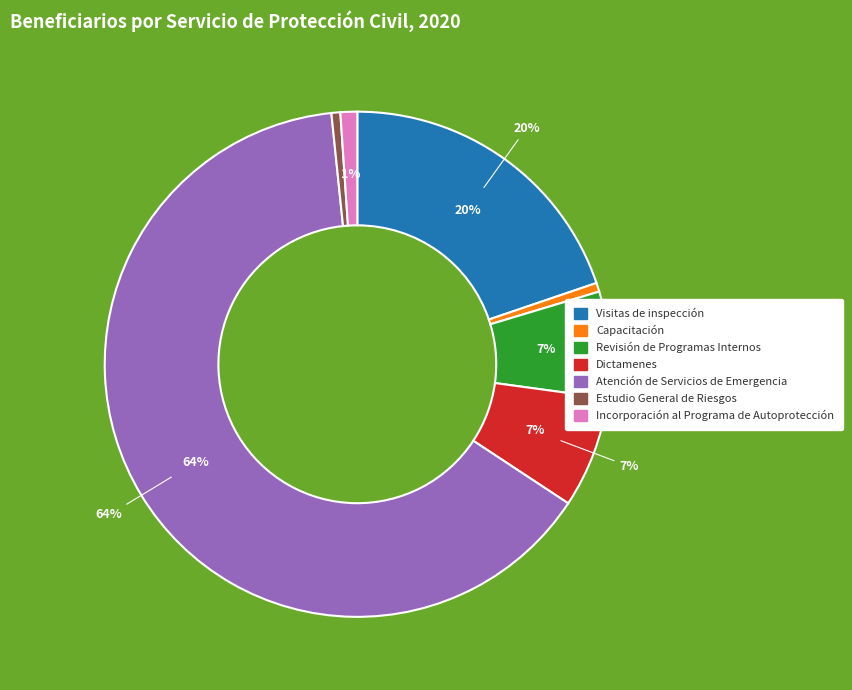

What is the largest slice in the pie chart?

Atención de Servicios de Emergencia